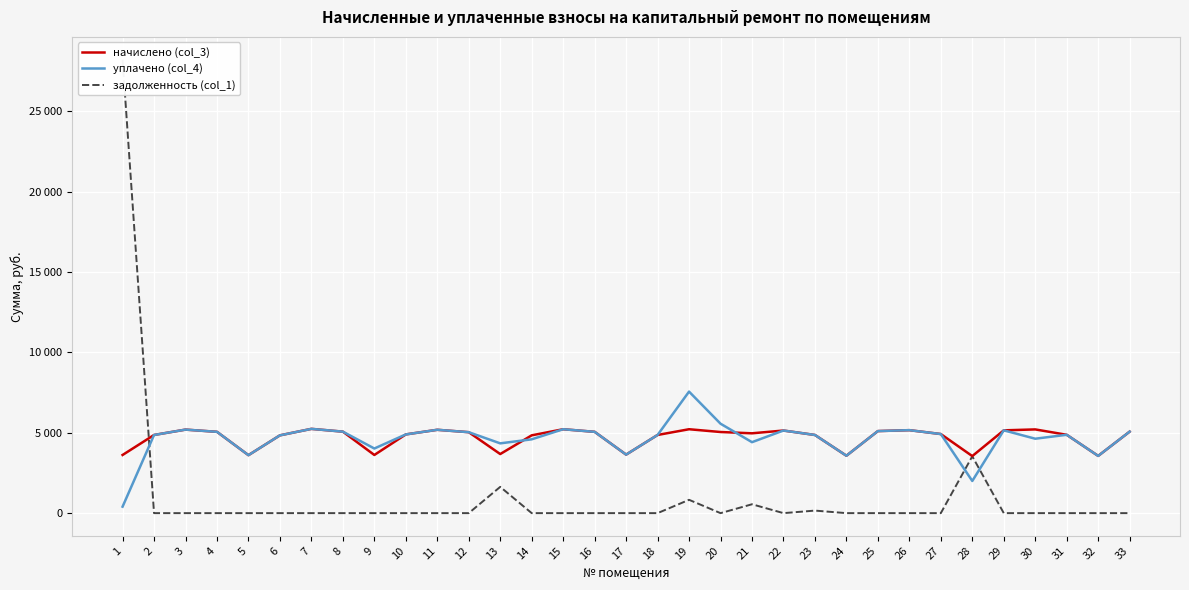

At which label does уплачено (col_4) first exceed 4896?

3